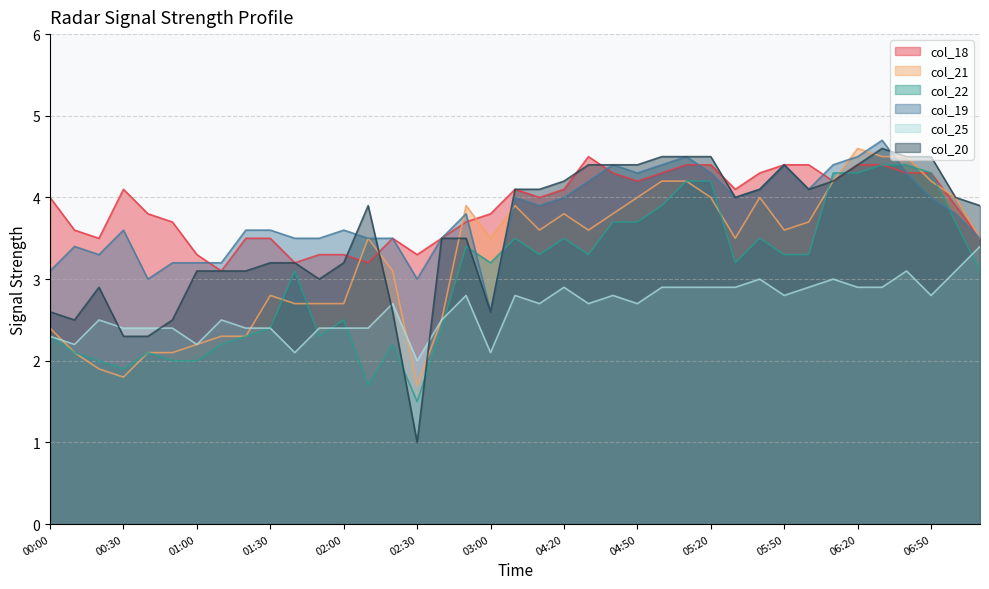

What is the maximum value for col_22?

4.4